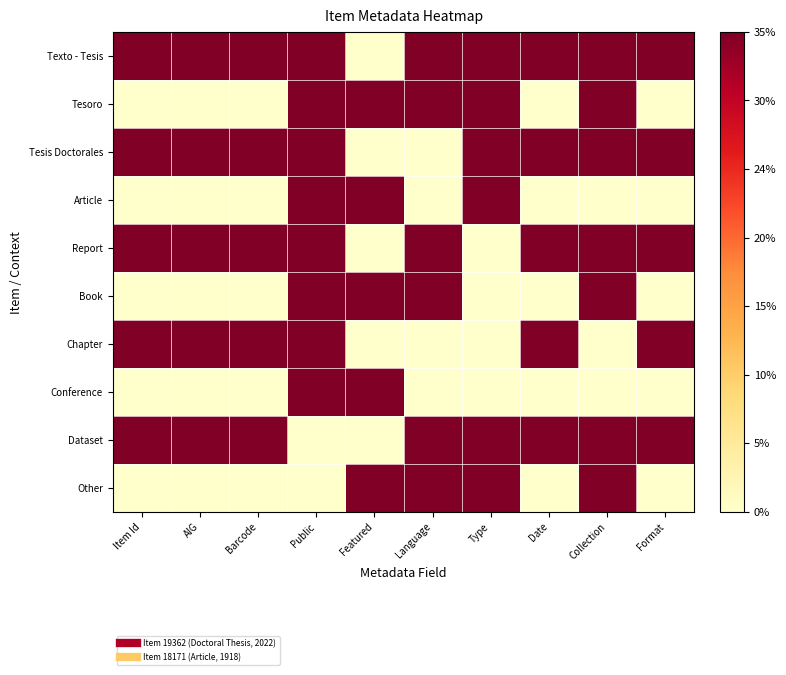

How many distinct data groups are displayed?

10